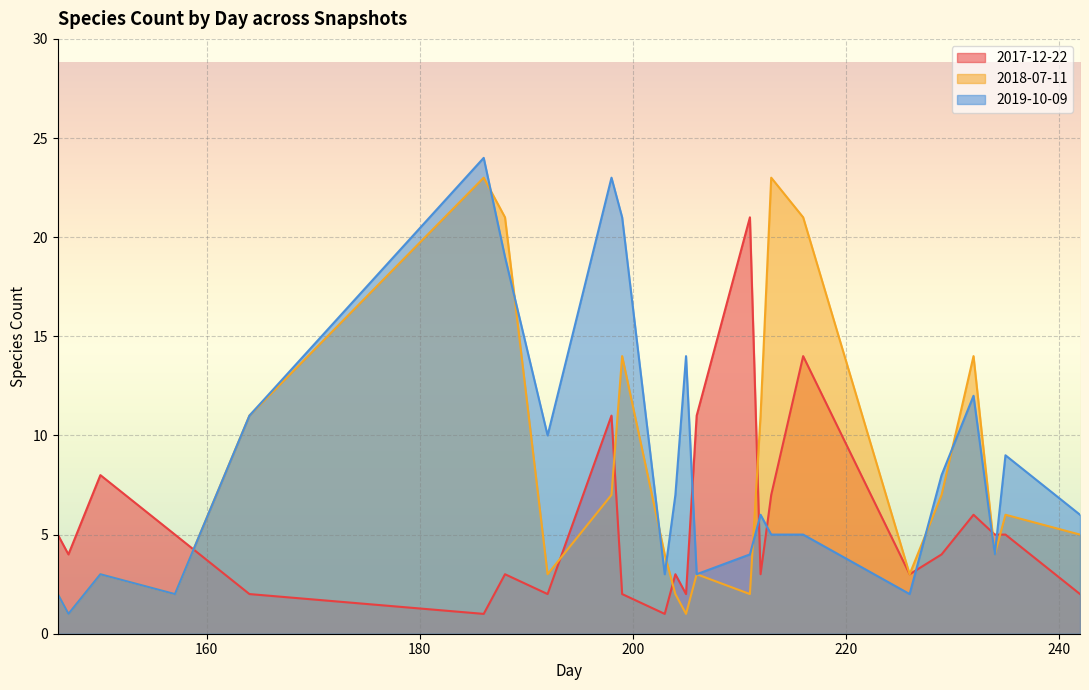

What are all the series names shown in the legend?

2017-12-22, 2018-07-11, 2019-10-09